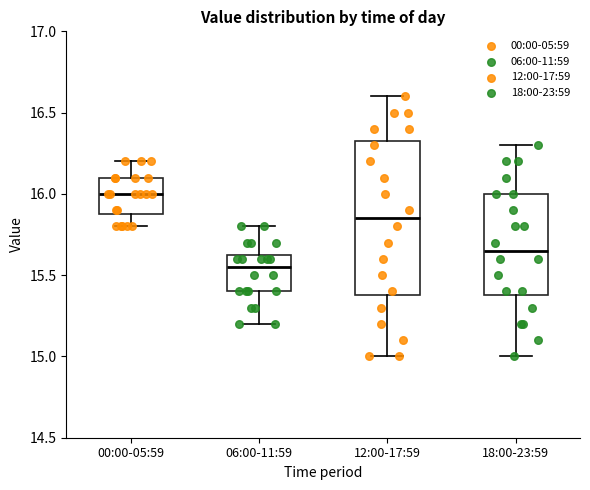

Where does the lower whisker of the box for 06:00-11:59 end on the y-axis? The values are not printed on the chart, so give them approximately, as read against the axis.

15.20